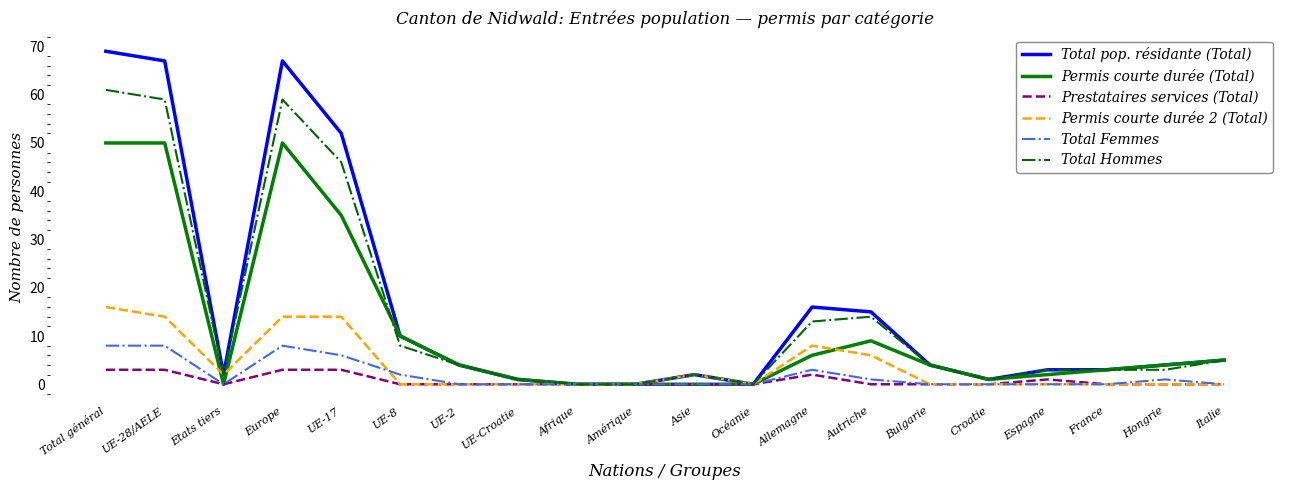

What is the sum of the Total pop. résidante (Total) values at Asie and UE-28/AELE?

69